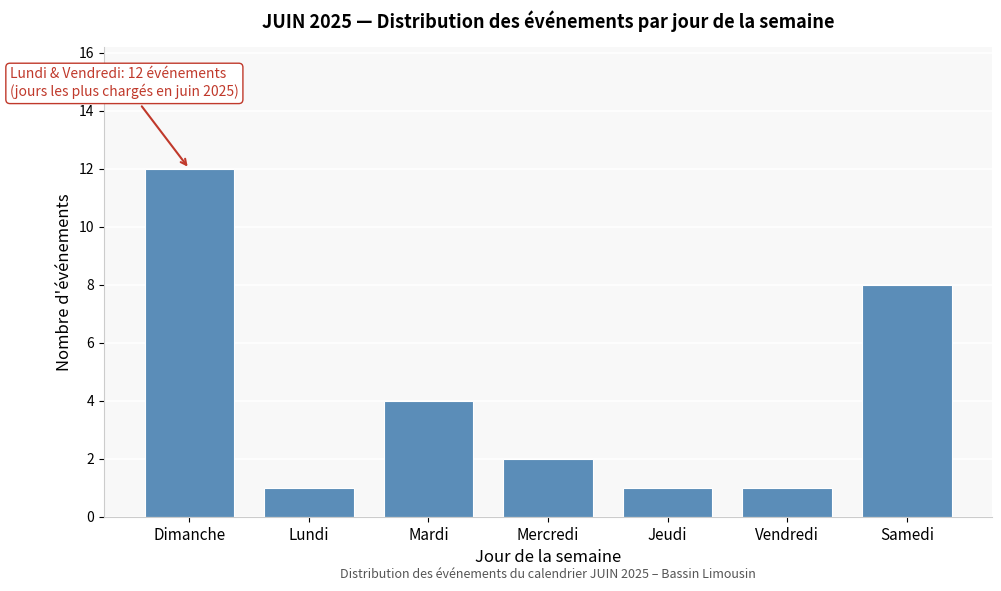

Reading left to right, extract all data points from this chart.

12	1	4	2	1	1	8